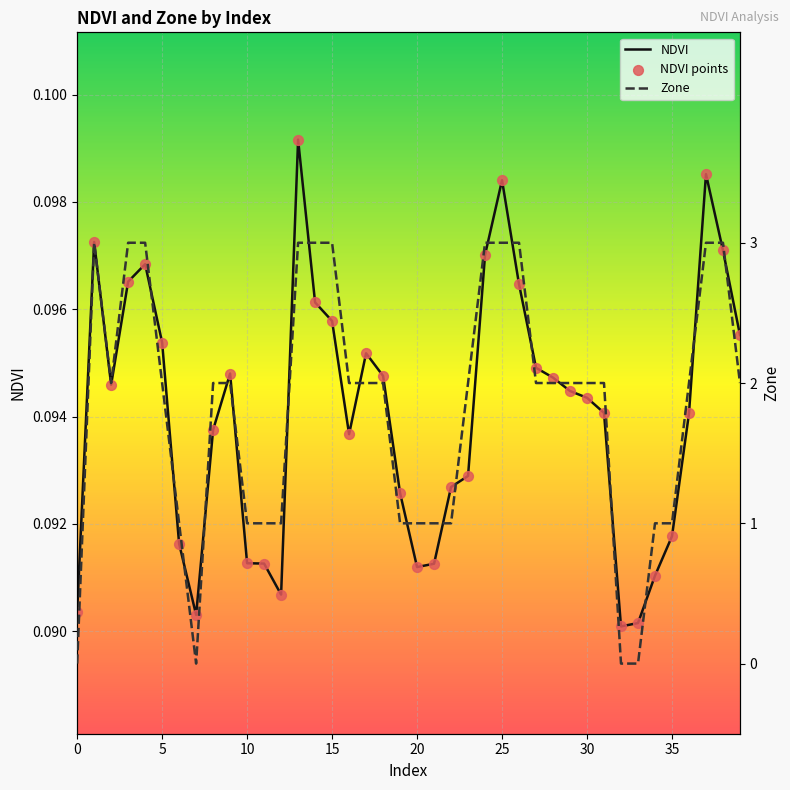

Which series contains the lowest Y value?

Zone